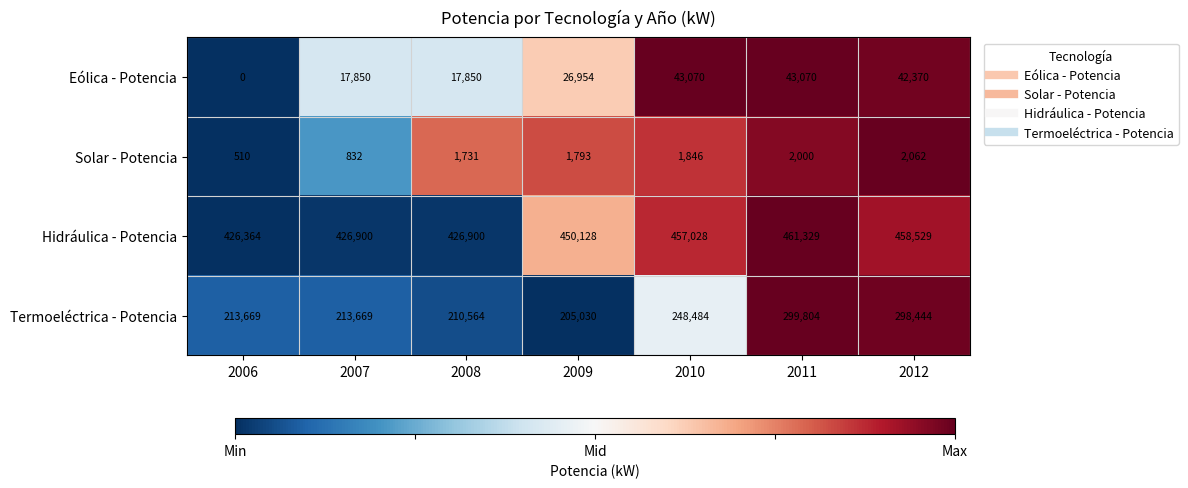

What is the difference between the second highest and minimum values in the Termoeléctrica - Potencia series?

93414